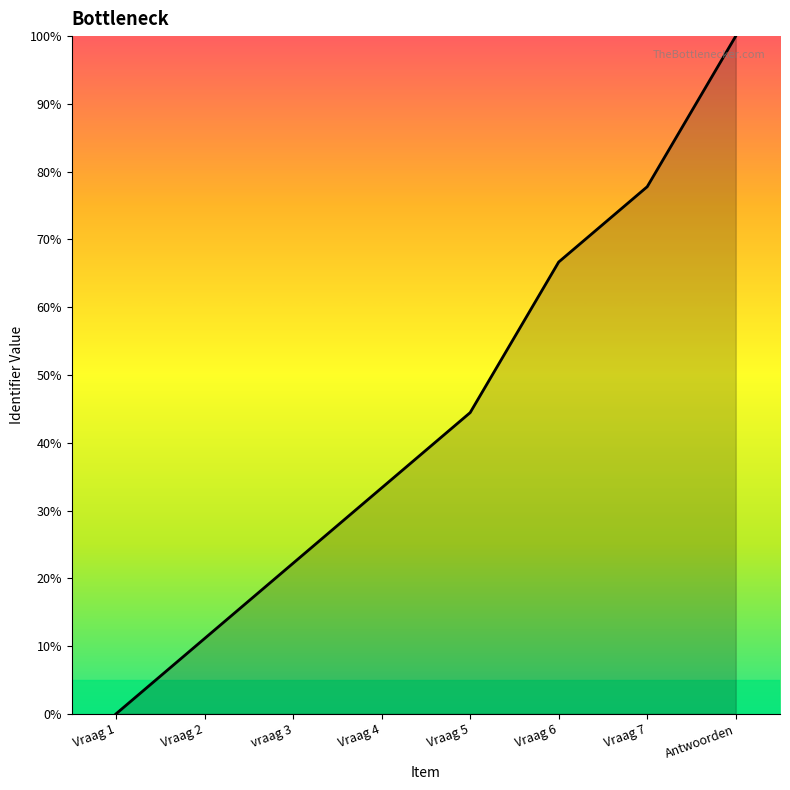

Is it true that the value at vraag 3 is 22.2?

True